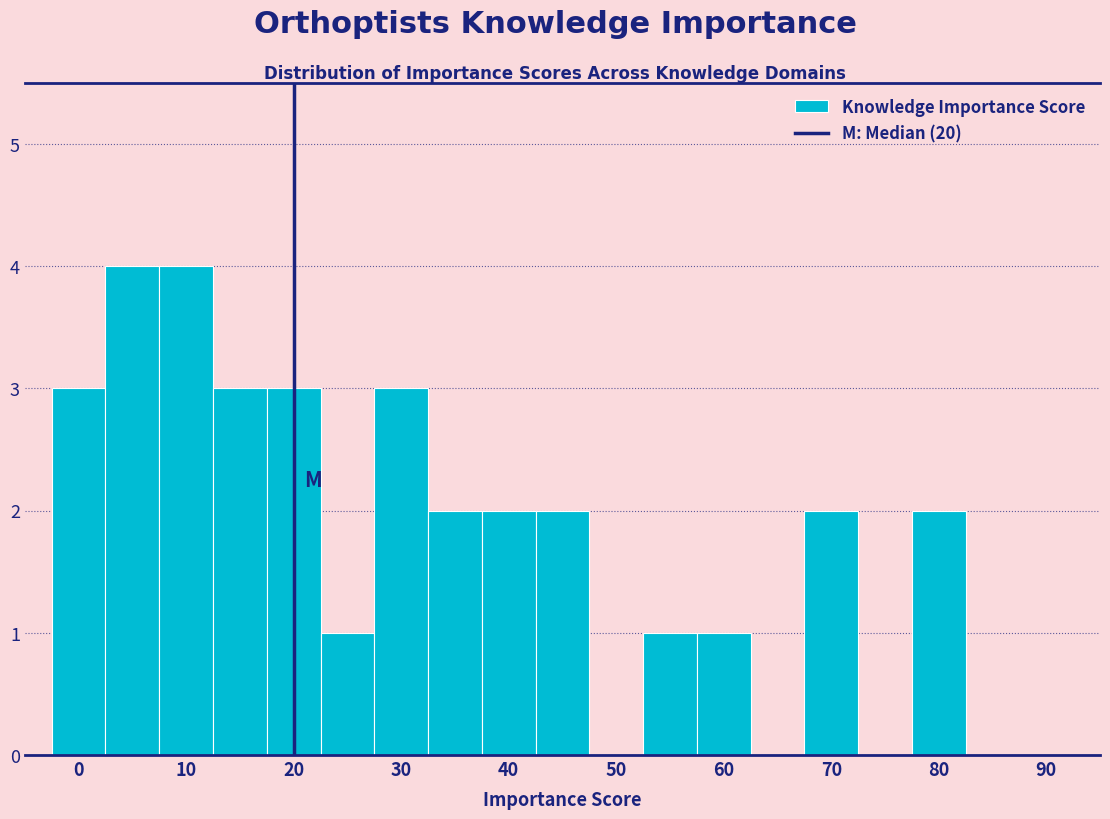

Reading left to right, list every bar in this chart as the range it spans on the x-axis followed by its height. Neither the bar edges nor the heights are printed on the chart, so give them approximately, as read against the axes.

-2.5 to 2.5: 3
2.5 to 7.5: 4
7.5 to 12.5: 4
12.5 to 17.5: 3
17.5 to 22.5: 3
22.5 to 27.5: 1
27.5 to 32.5: 3
32.5 to 37.5: 2
37.5 to 42.5: 2
42.5 to 47.5: 2
47.5 to 52.5: 0
52.5 to 57.5: 1
57.5 to 62.5: 1
62.5 to 67.5: 0
67.5 to 72.5: 2
72.5 to 77.5: 0
77.5 to 82.5: 2
82.5 to 87.5: 0